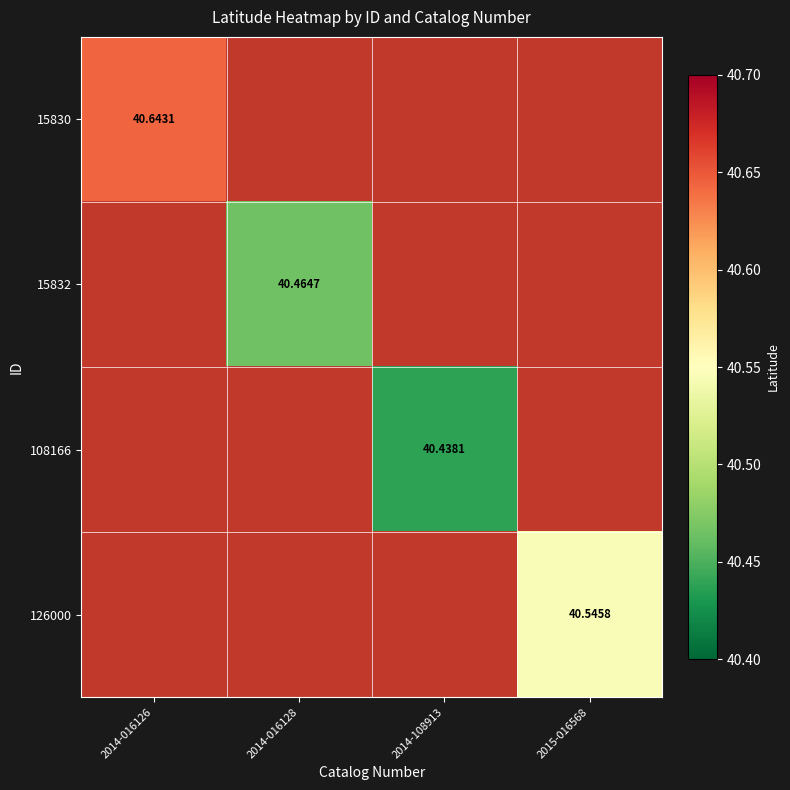

Rank the series by their maximum value, from highest to lowest.

15830, 15832, 108166, 126000